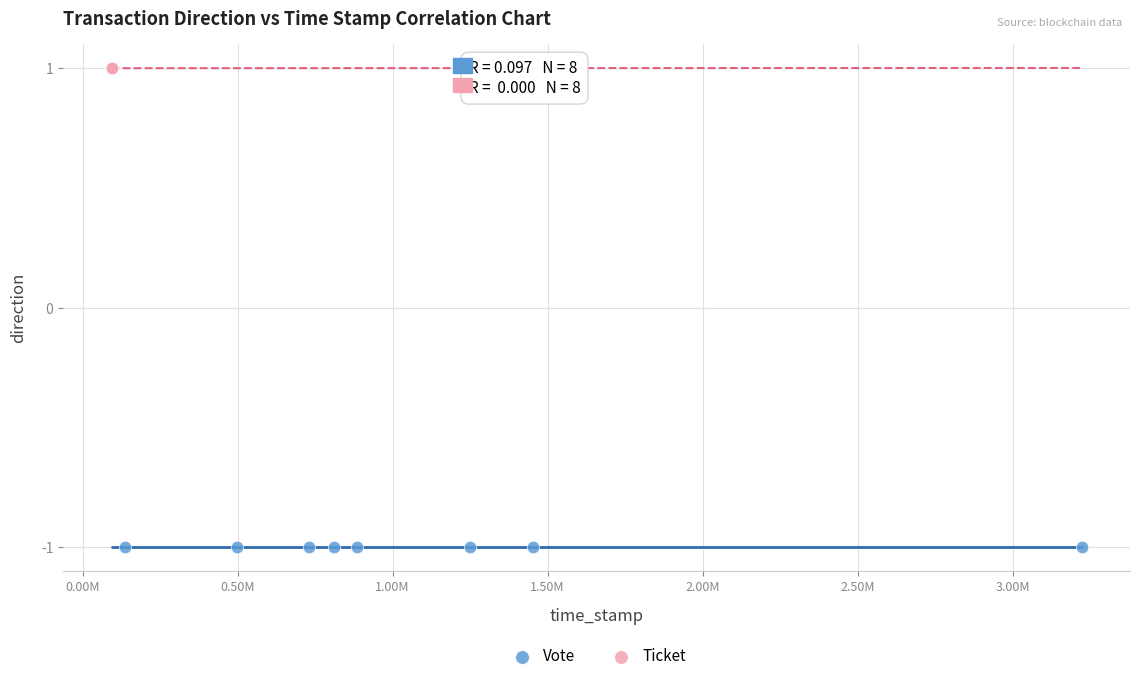

Which series contains the highest Y value?

Ticket